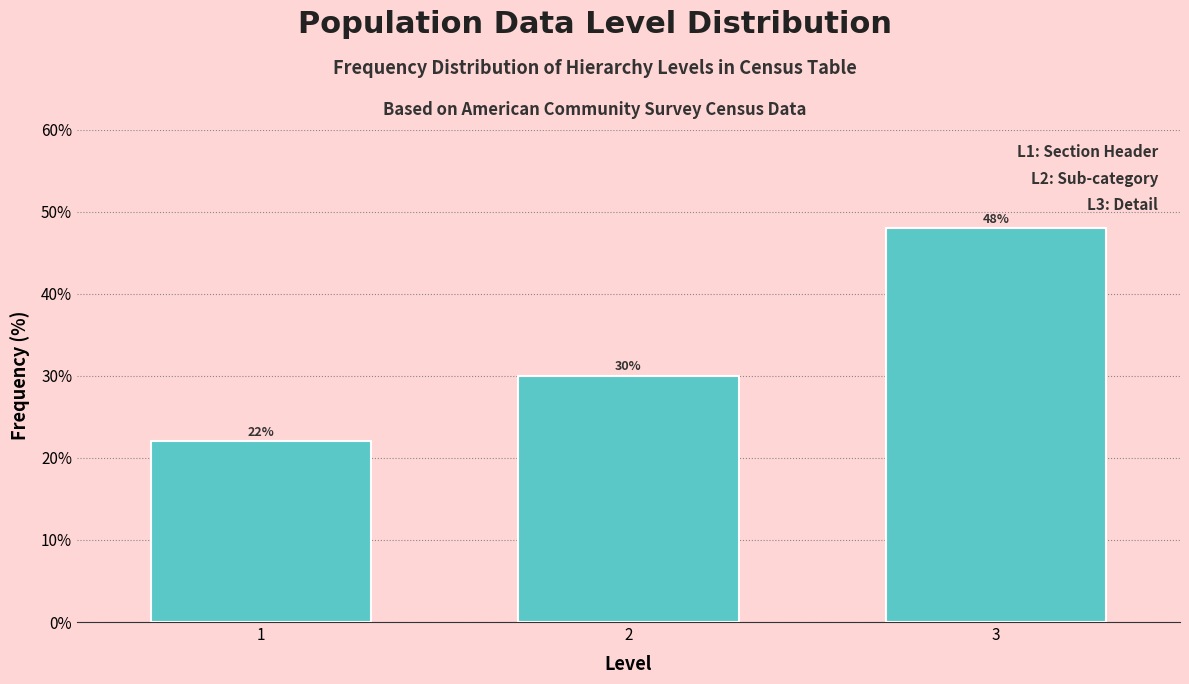

Reading right to left, extract all data points from this chart.

3=48	2=30	1=22